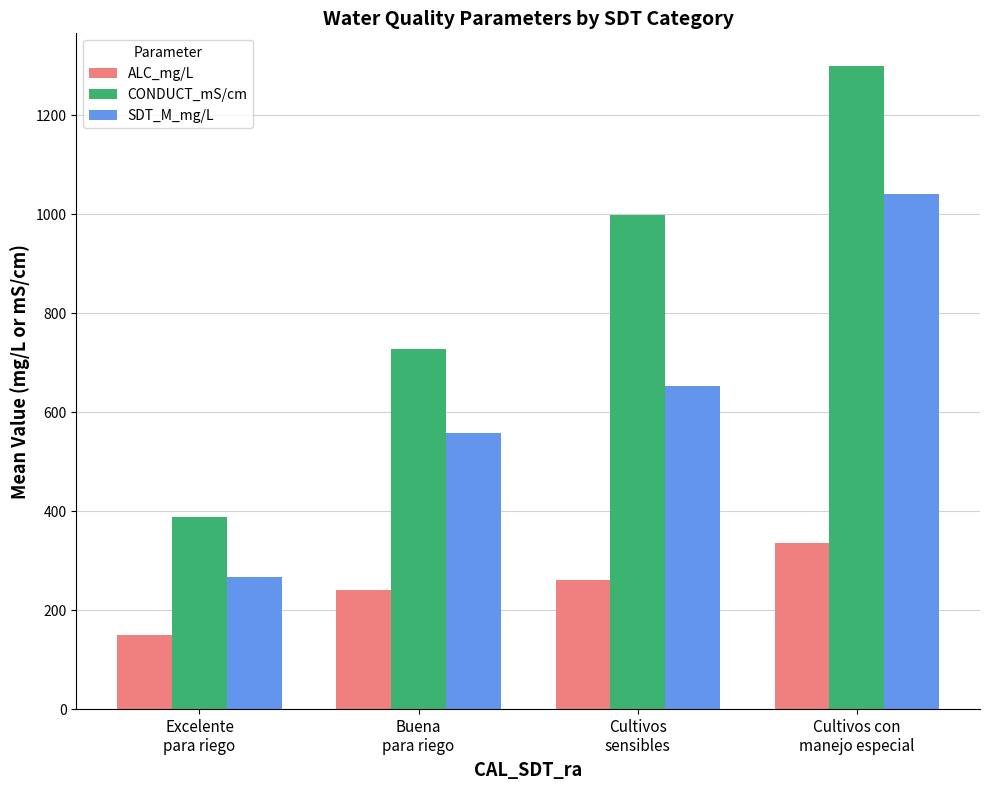

How many bars are there in each group?

3